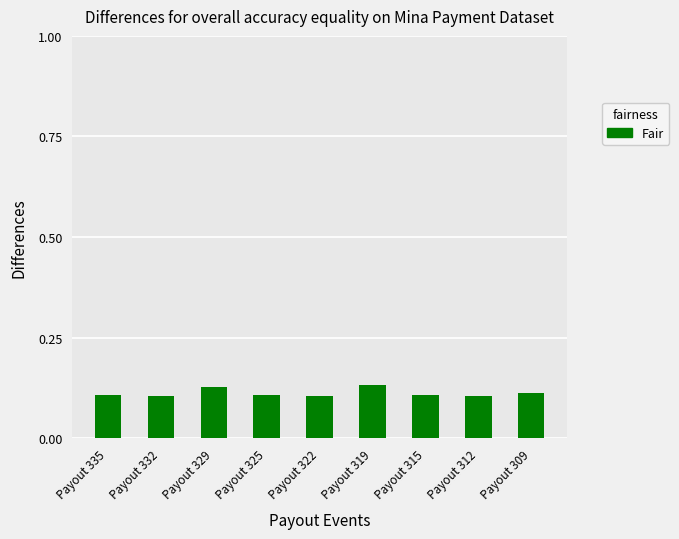

The chart shows a value of 0.1 at Payout 315. True or false?

True